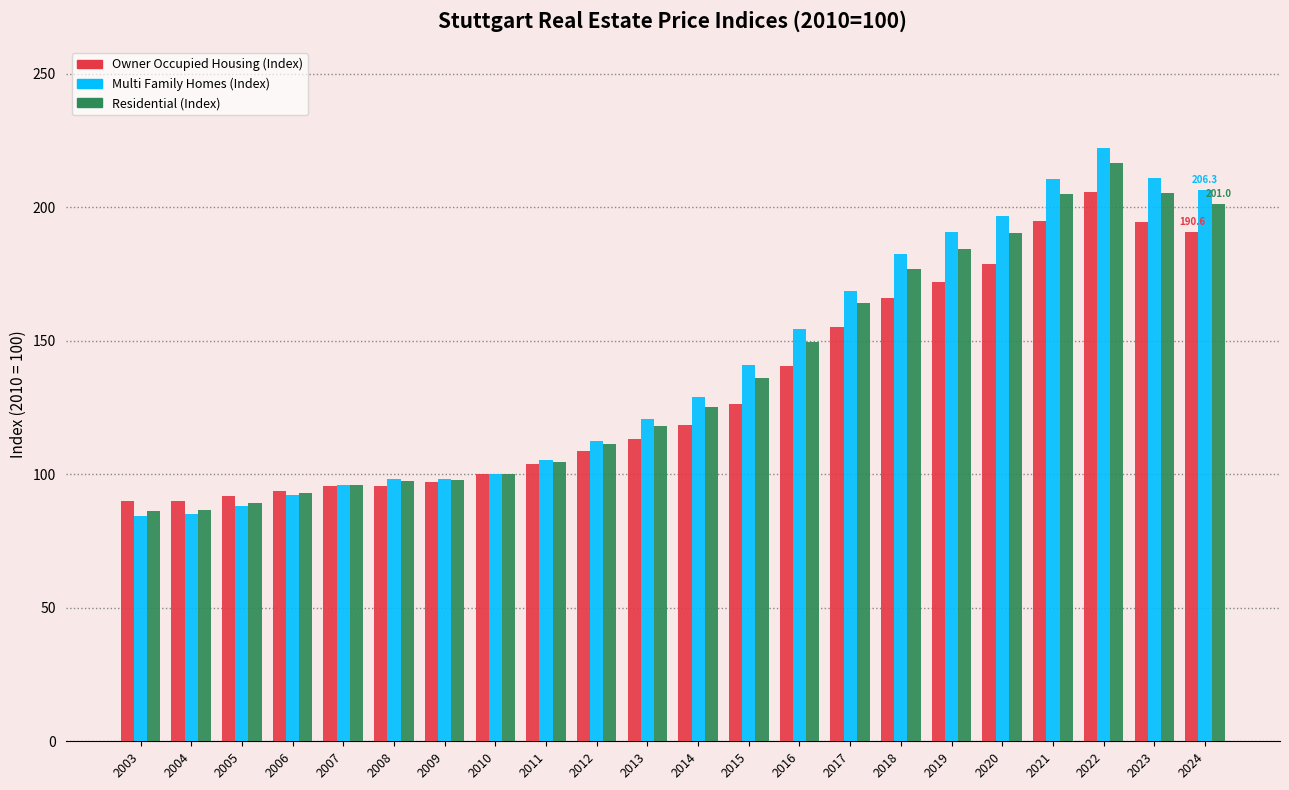

Count the number of categories in the chart.

22